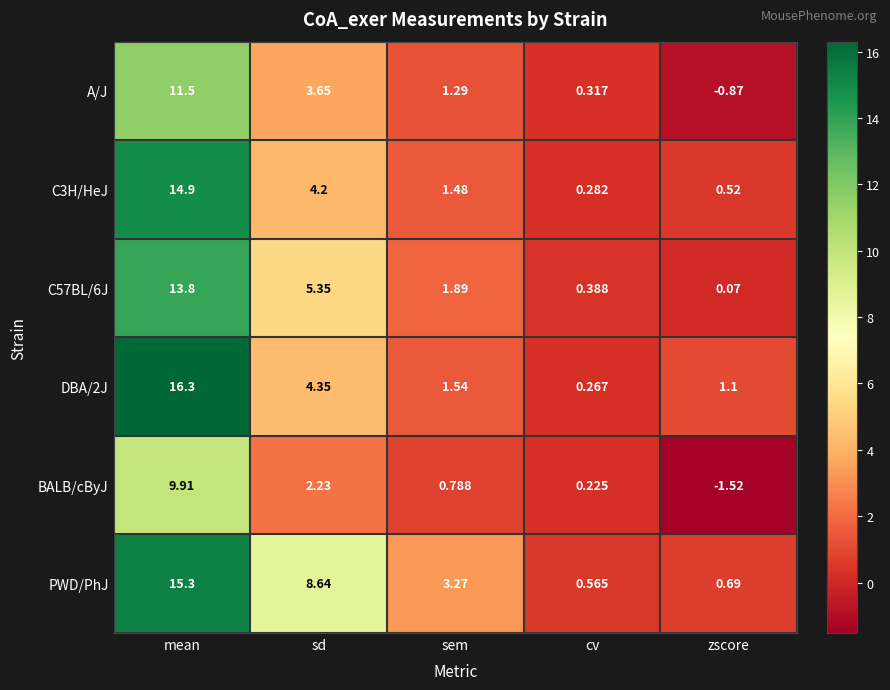

At which label does A/J reach its minimum?

zscore